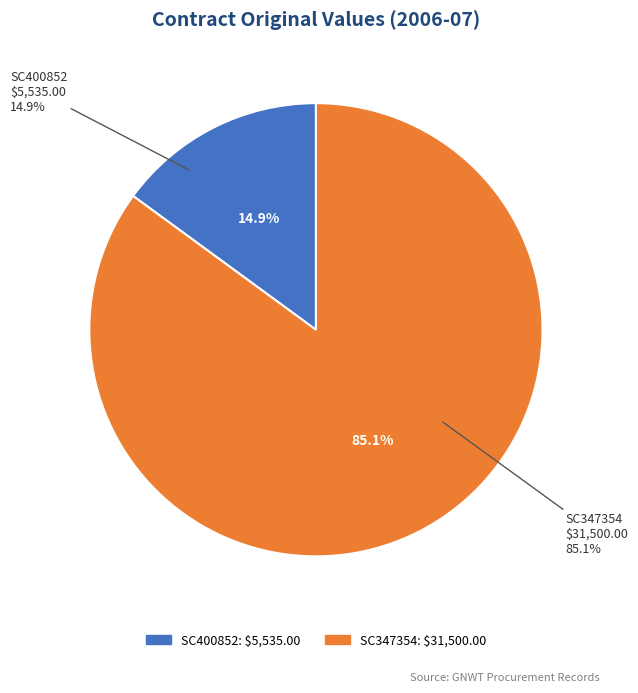

Which has a higher value, SC400852 or SC347354?

SC347354